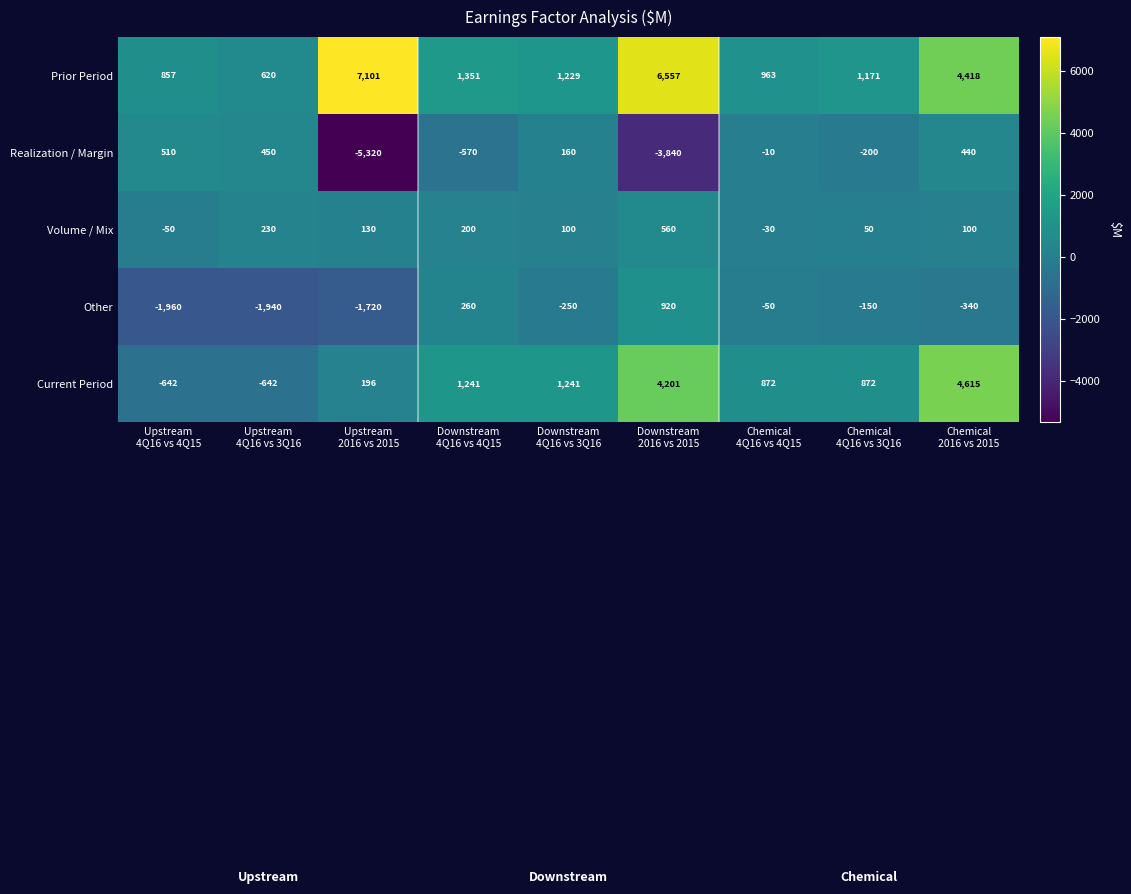

Count the number of data series in this chart.

5